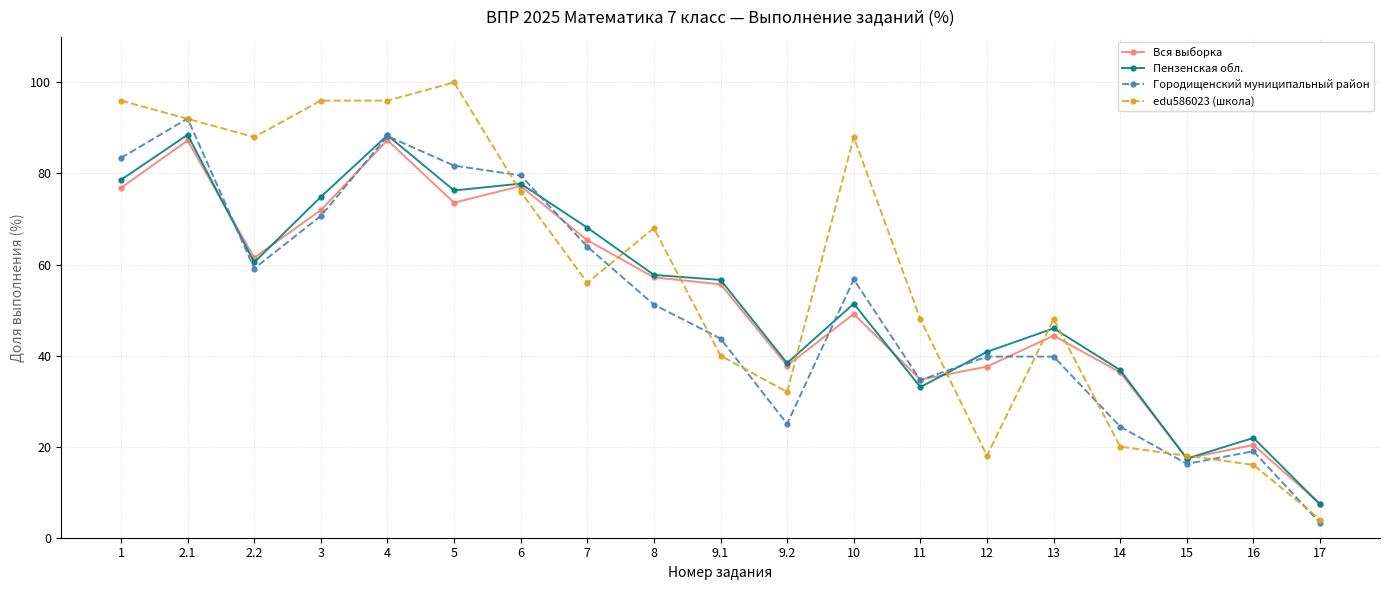

The Пензенская обл. series shows 77.2 at 8. True or false?

False